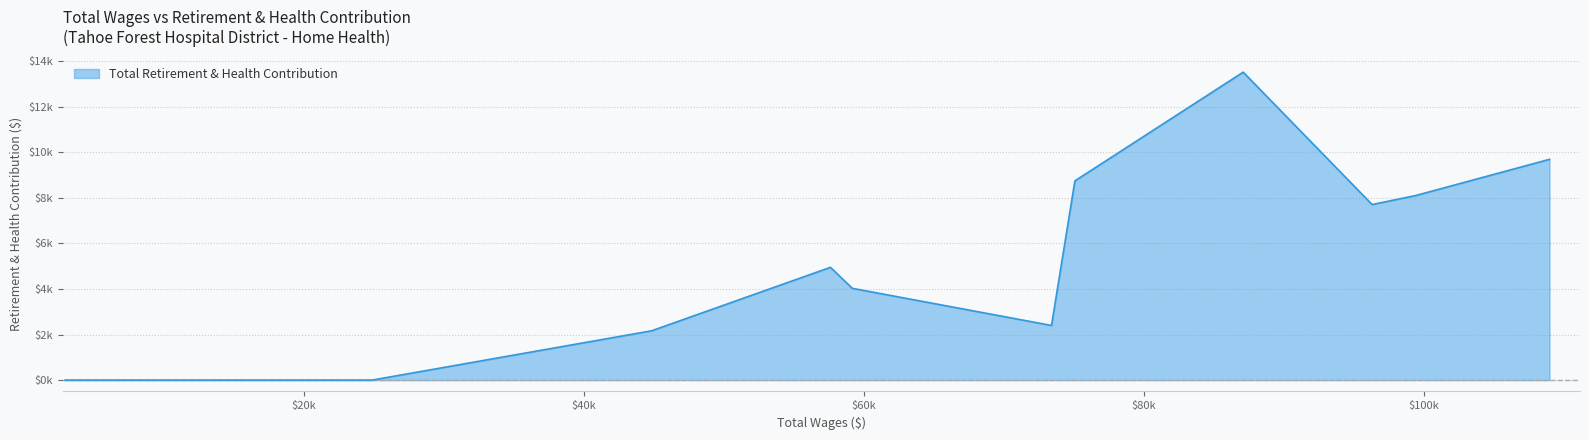

Does the chart display data point markers on the line(s)?

No